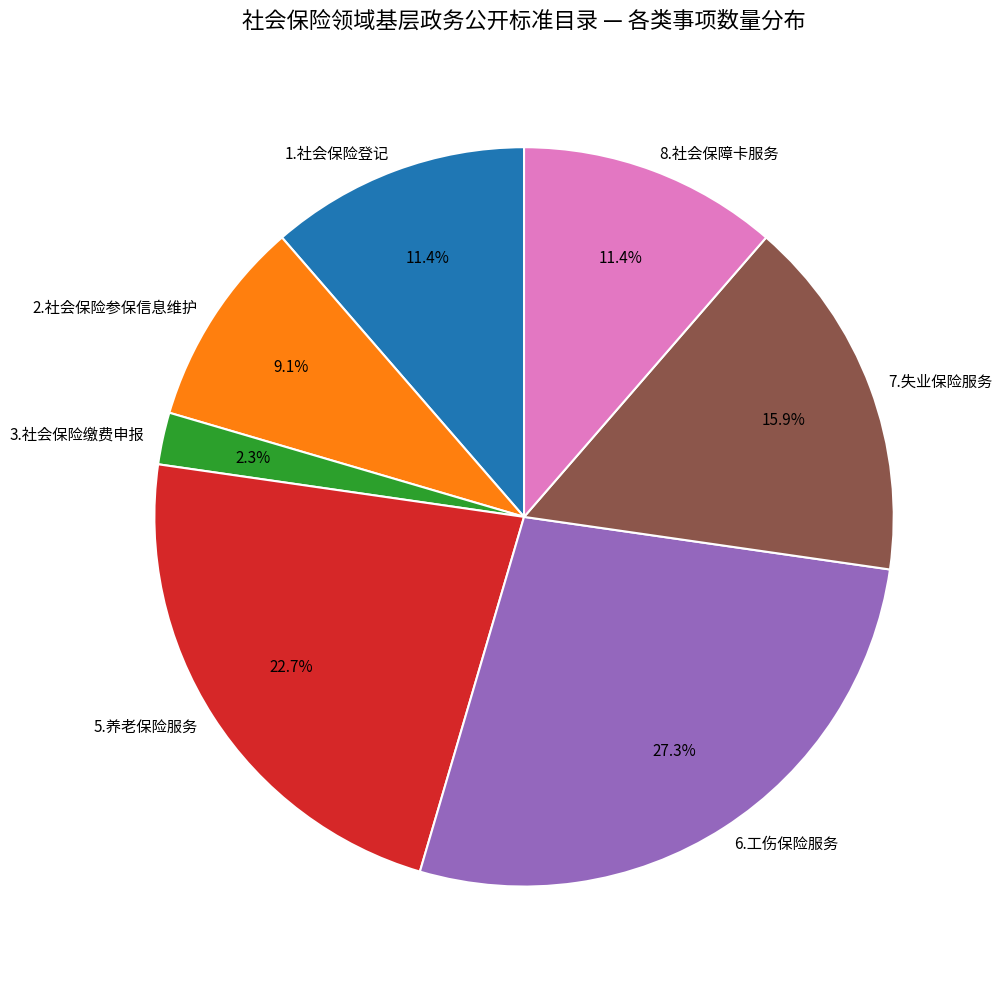

Is it true that 5.养老保险服务 is 23% of the pie?

True